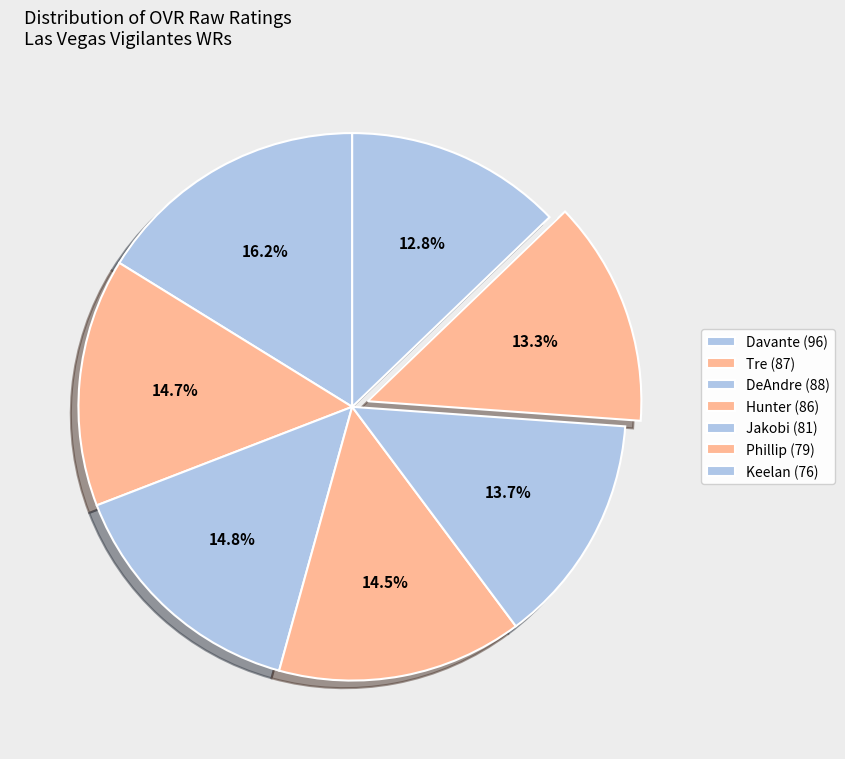

How many segments does this pie chart have?

7